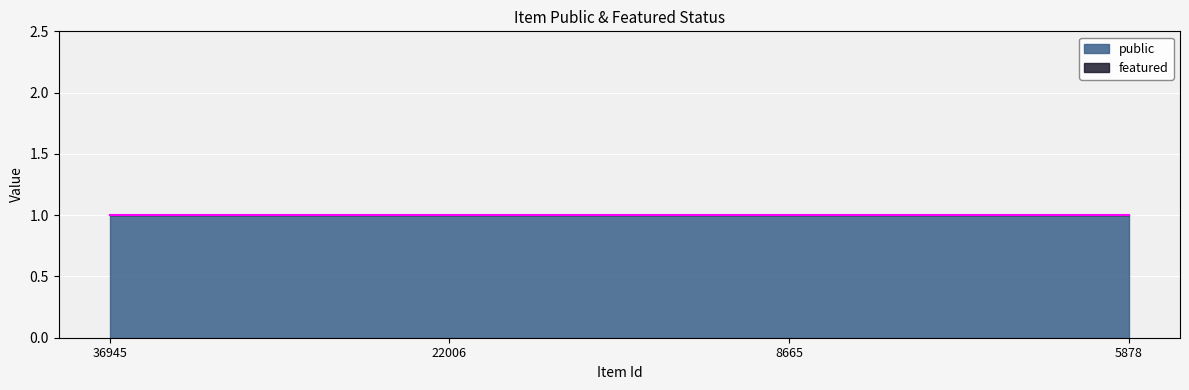

True or false: public and featured cross at least once.

False